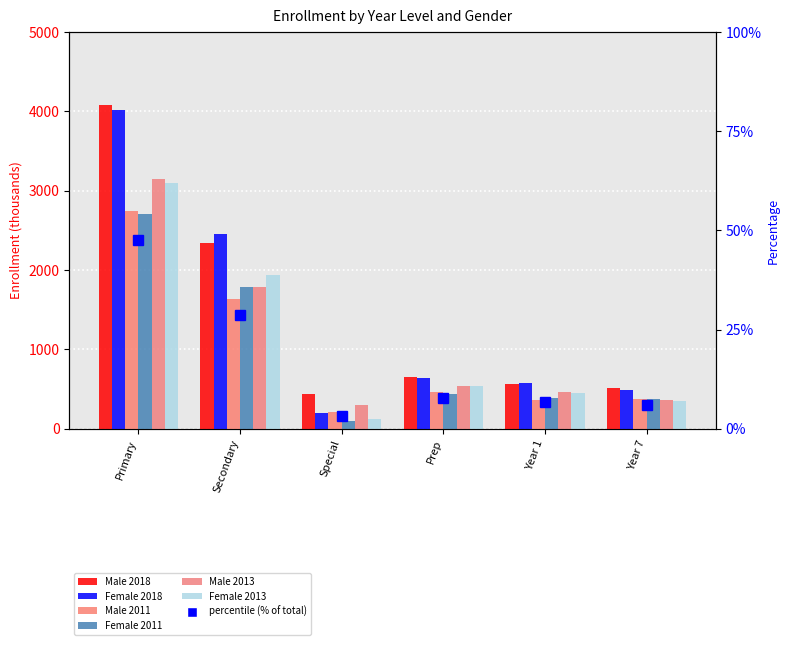

What is the value of the Female 2013 bar at the 4th from the left?

540.0